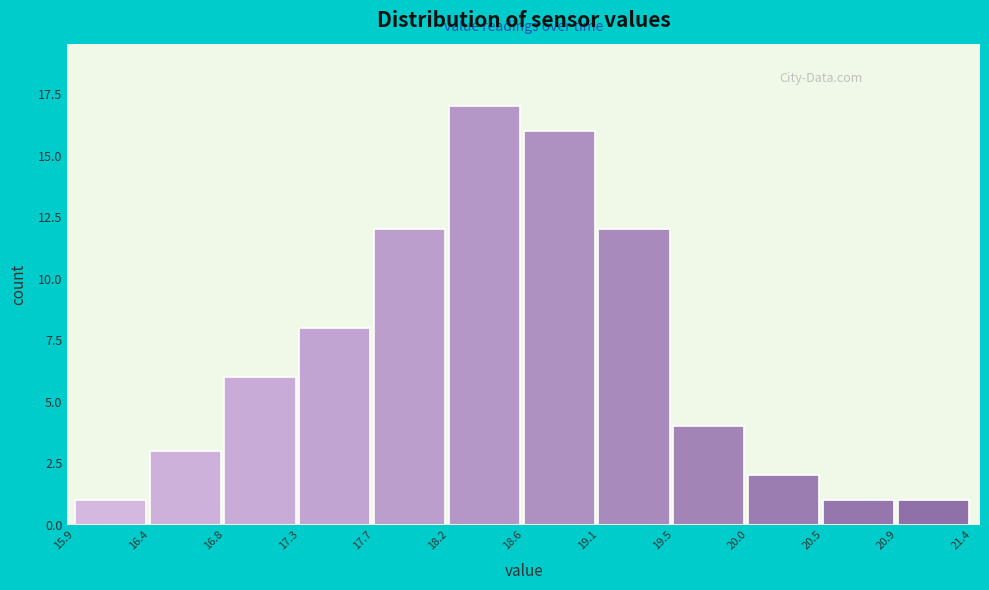

Reading left to right, list every bar in this chart as the range it spans on the x-axis followed by its height. The values are not printed on the chart, so give them approximately, as read against the axis.

15.9 to 16.4: 1
16.4 to 16.8: 3
16.8 to 17.3: 6
17.3 to 17.7: 8
17.7 to 18.2: 12
18.2 to 18.6: 17
18.6 to 19.1: 16
19.1 to 19.5: 12
19.5 to 20.0: 4
20.0 to 20.5: 2
20.5 to 20.9: 1
20.9 to 21.4: 1